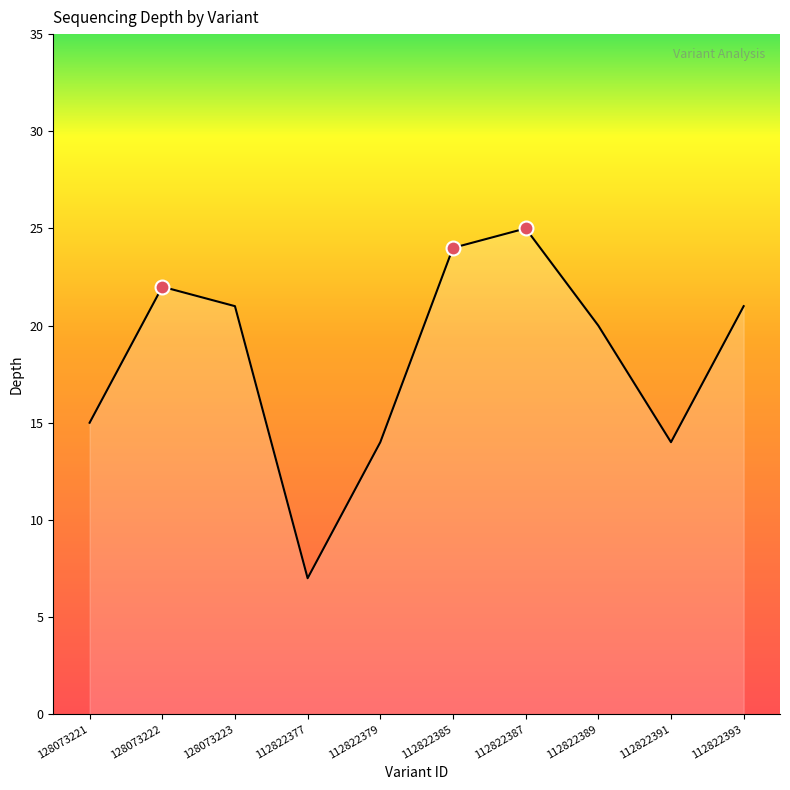

Reading left to right, what are all the values shown in this chart?

15	22	21	7	14	24	25	20	14	21